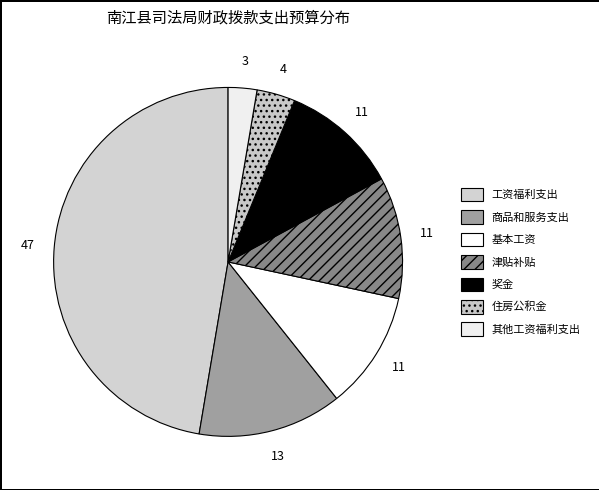

Does any single category account for the majority?

No